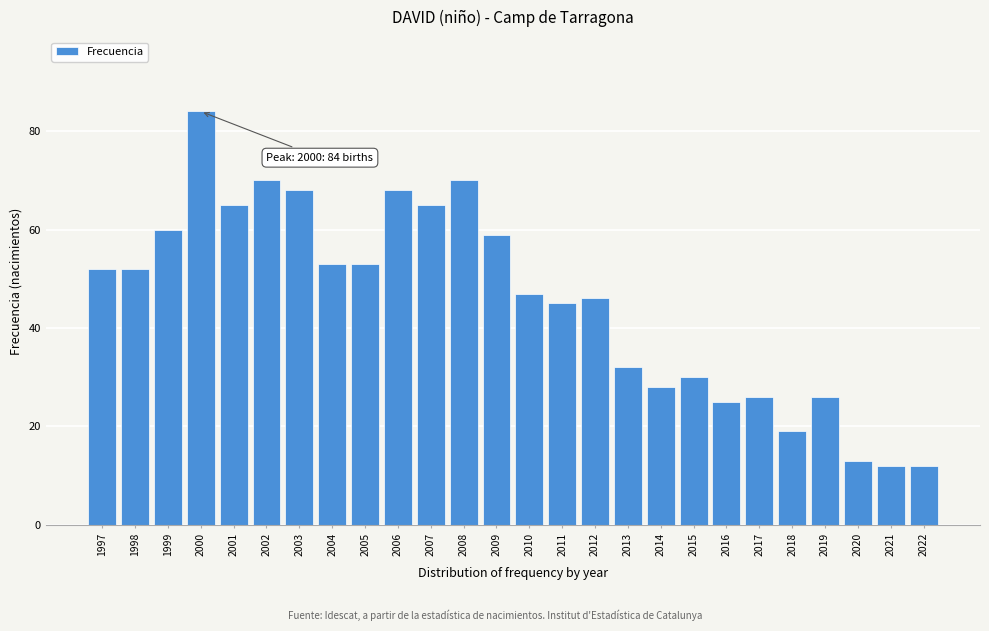

Reading left to right, transcribe all the data shown in this chart.

1997=52	1998=52	1999=60	2000=84	2001=65	2002=70	2003=68	2004=53	2005=53	2006=68	2007=65	2008=70	2009=59	2010=47	2011=45	2012=46	2013=32	2014=28	2015=30	2016=25	2017=26	2018=19	2019=26	2020=13	2021=12	2022=12